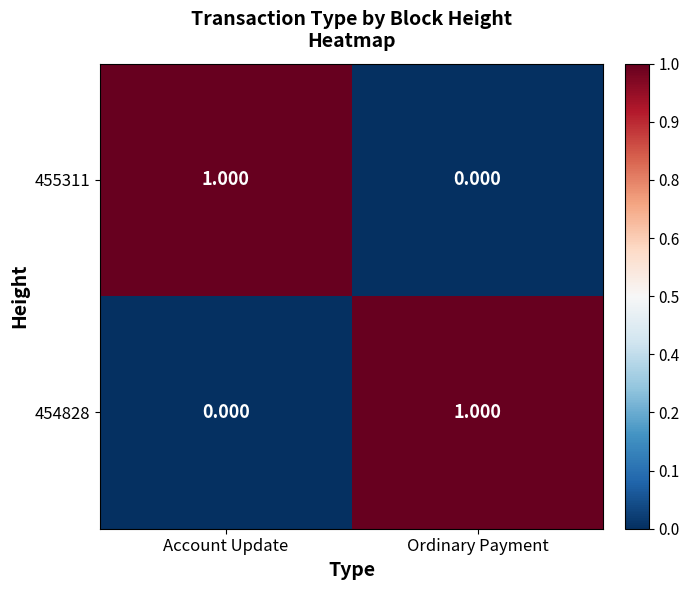

At which label does 454828 reach its minimum?

Account Update